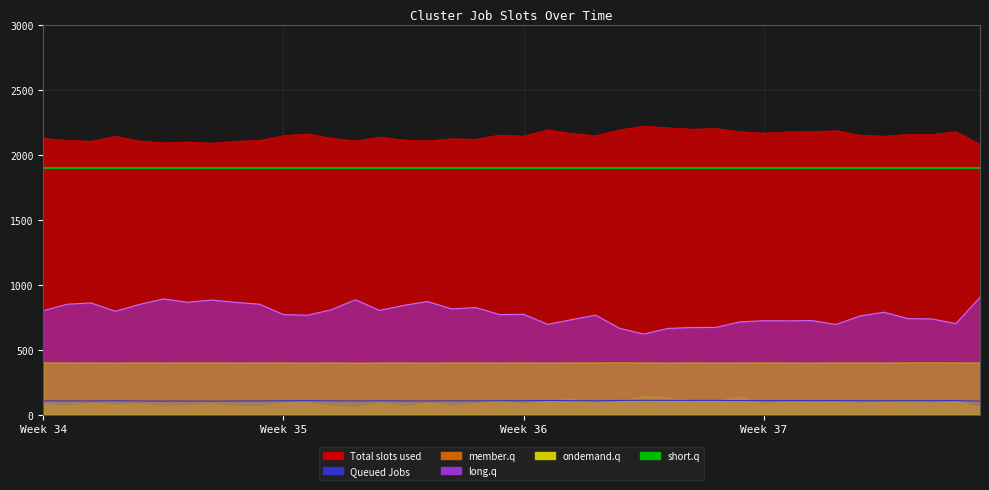

How many values in the long.q series exceed 772?

19